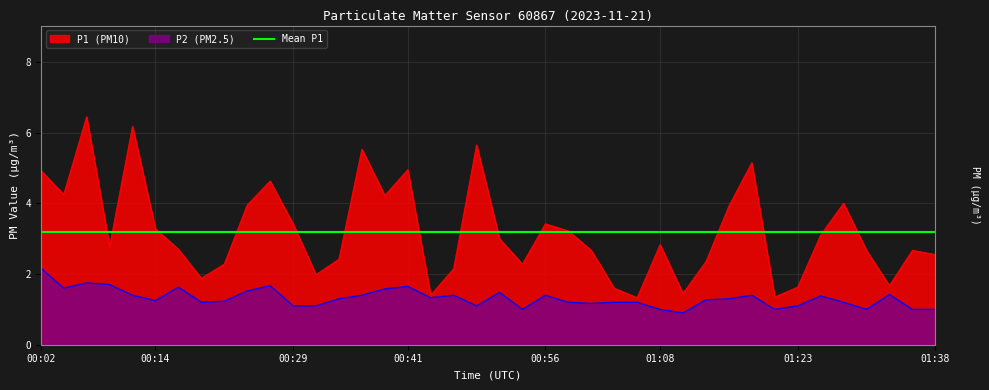

Which series changed the most between 00:44 and 00:49?

P1